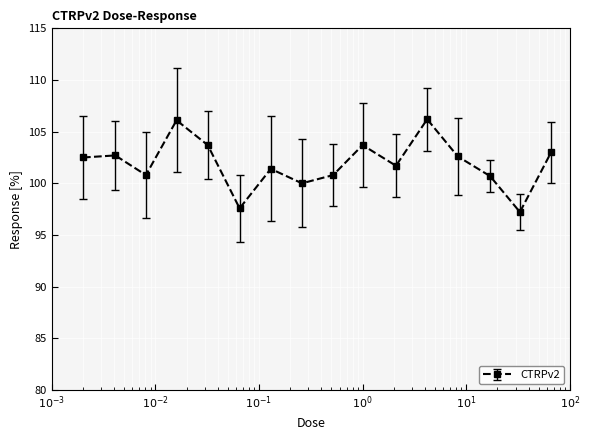

What is the sum of all values?

1630.7